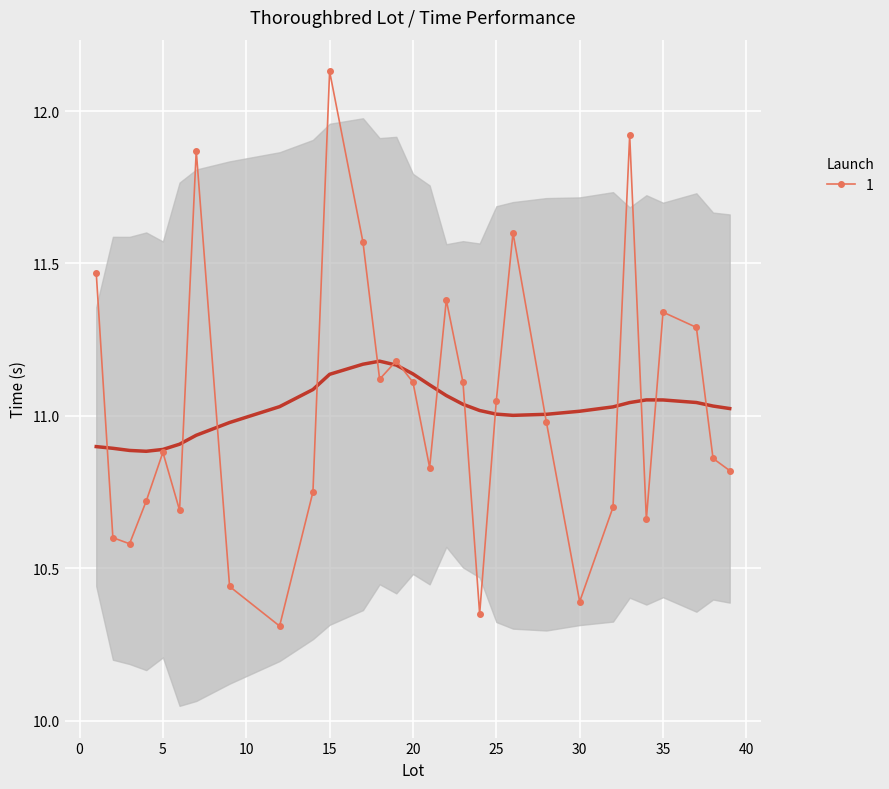

Which label corresponds to the largest value in the chart?

15